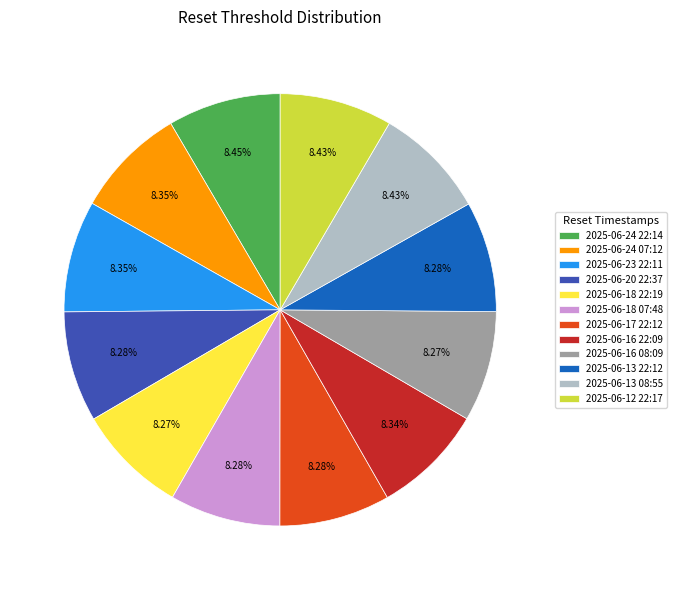

What percentage is NOT represented by 2025-06-13 22:12?

91.7%